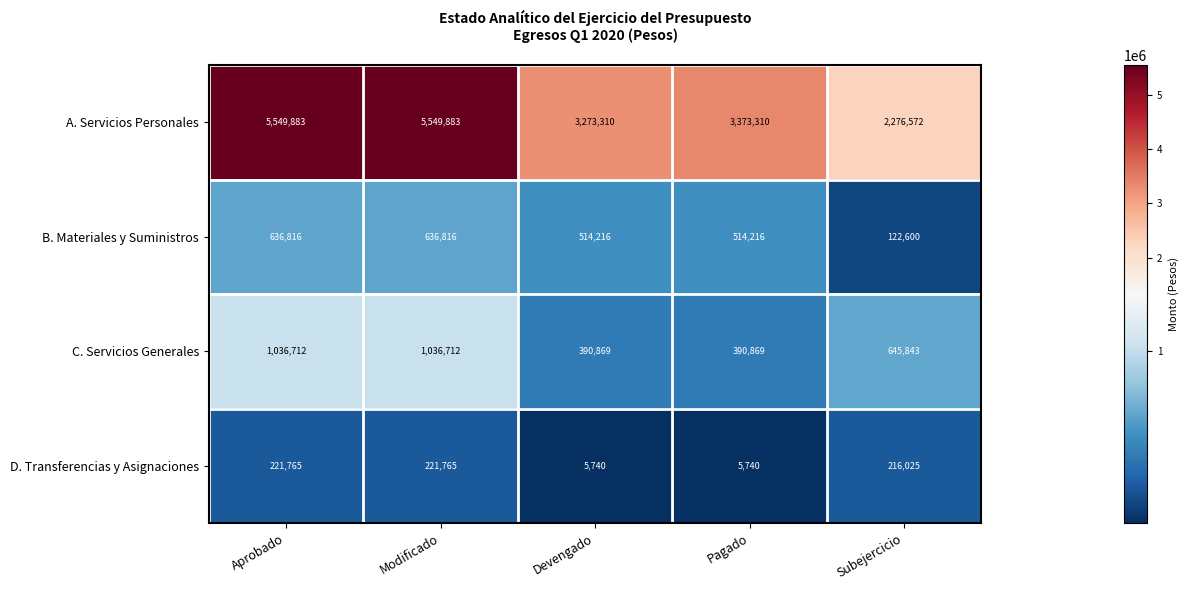

At which label is C. Servicios Generales closest to 713790?

Subejercicio